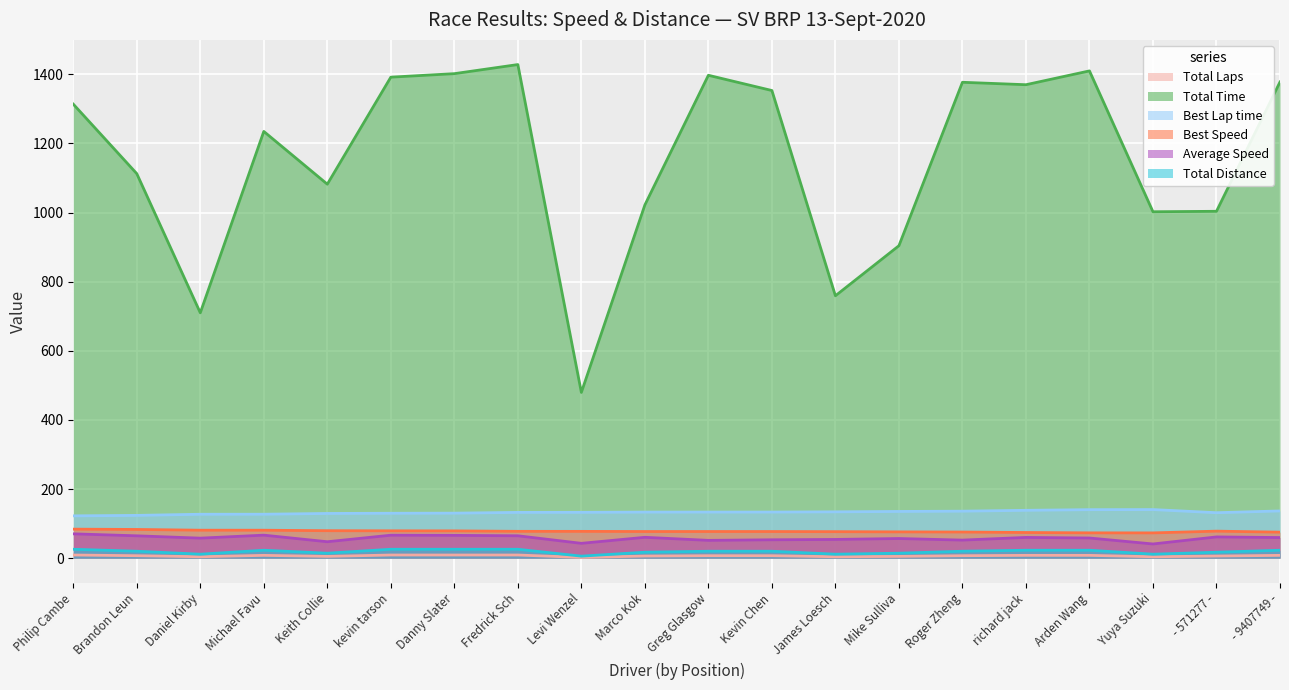

The value of Best Lap time at Mike Sulliva is 230.3. True or false?

False